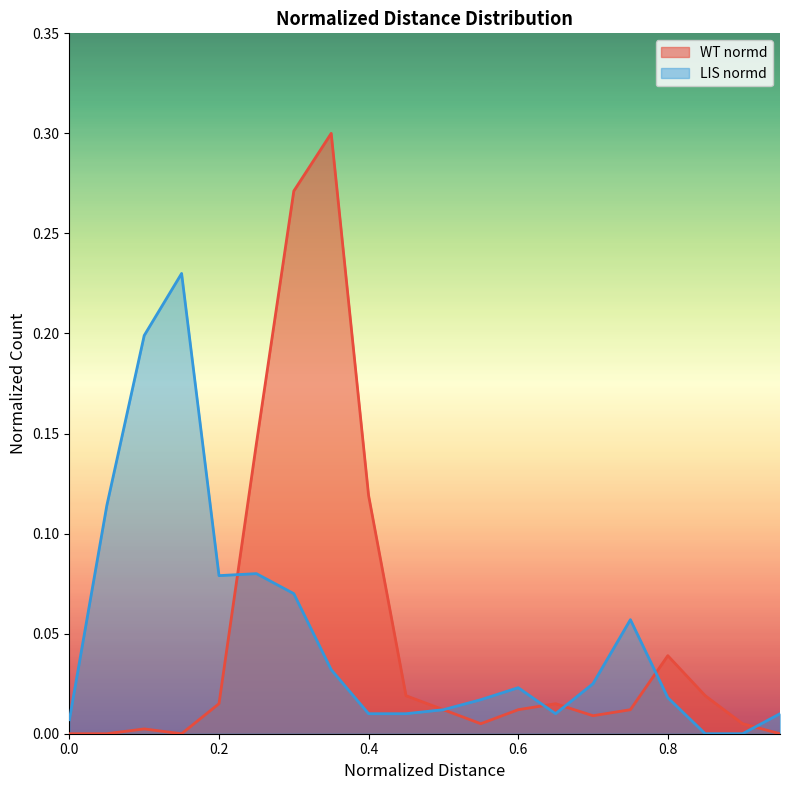

How many distinct data groups are displayed?

2